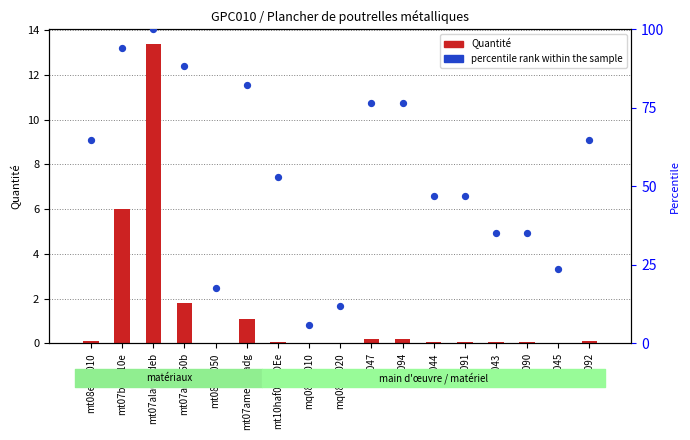

Which series contains the highest Y value?

percentile rank within the sample